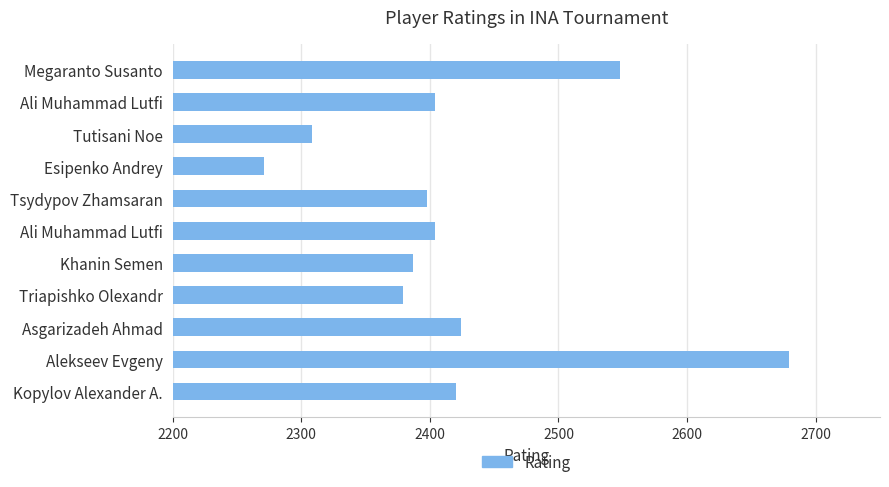

What is the difference between the maximum and minimum values?

408